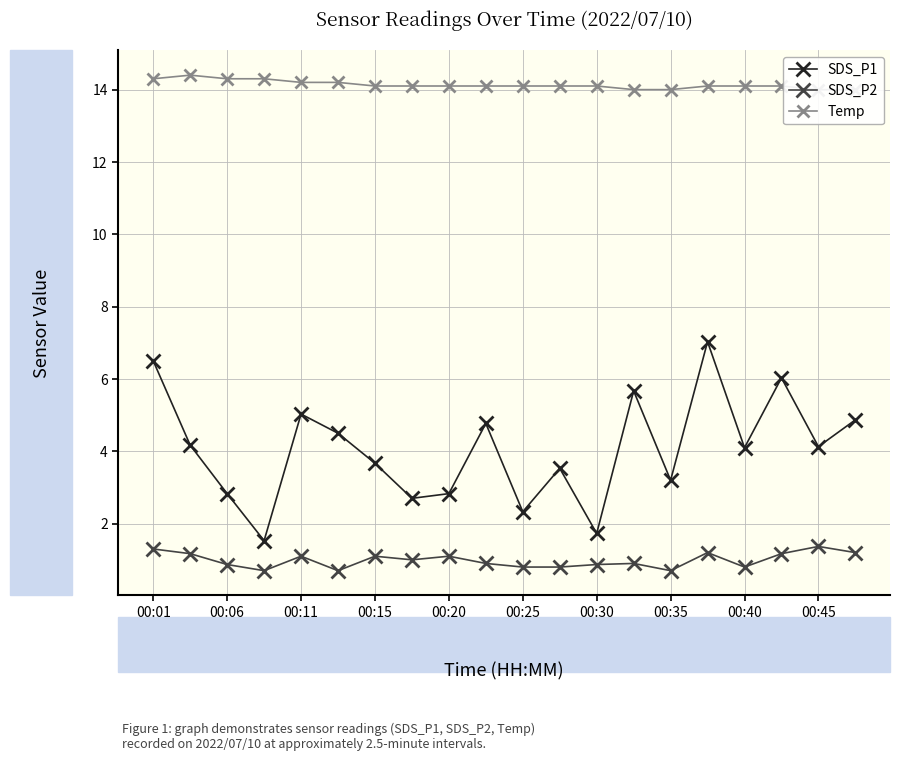

The SDS_P1 series shows 3.2 at 00:25. True or false?

False